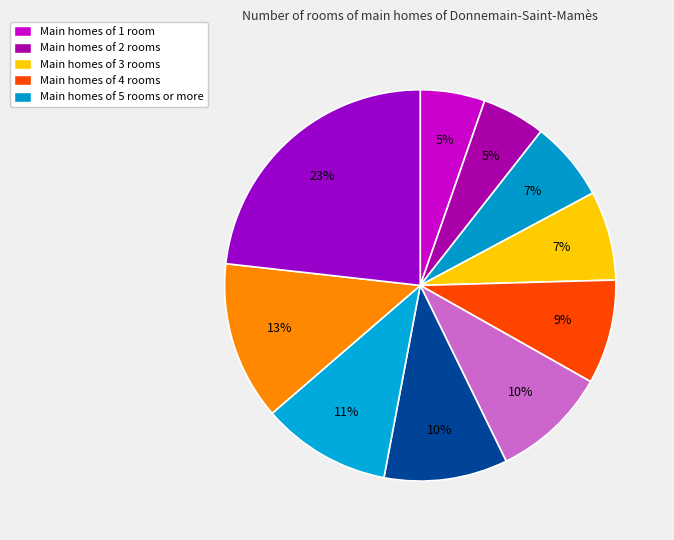

Is there any slice that represents more than half of the pie?

No